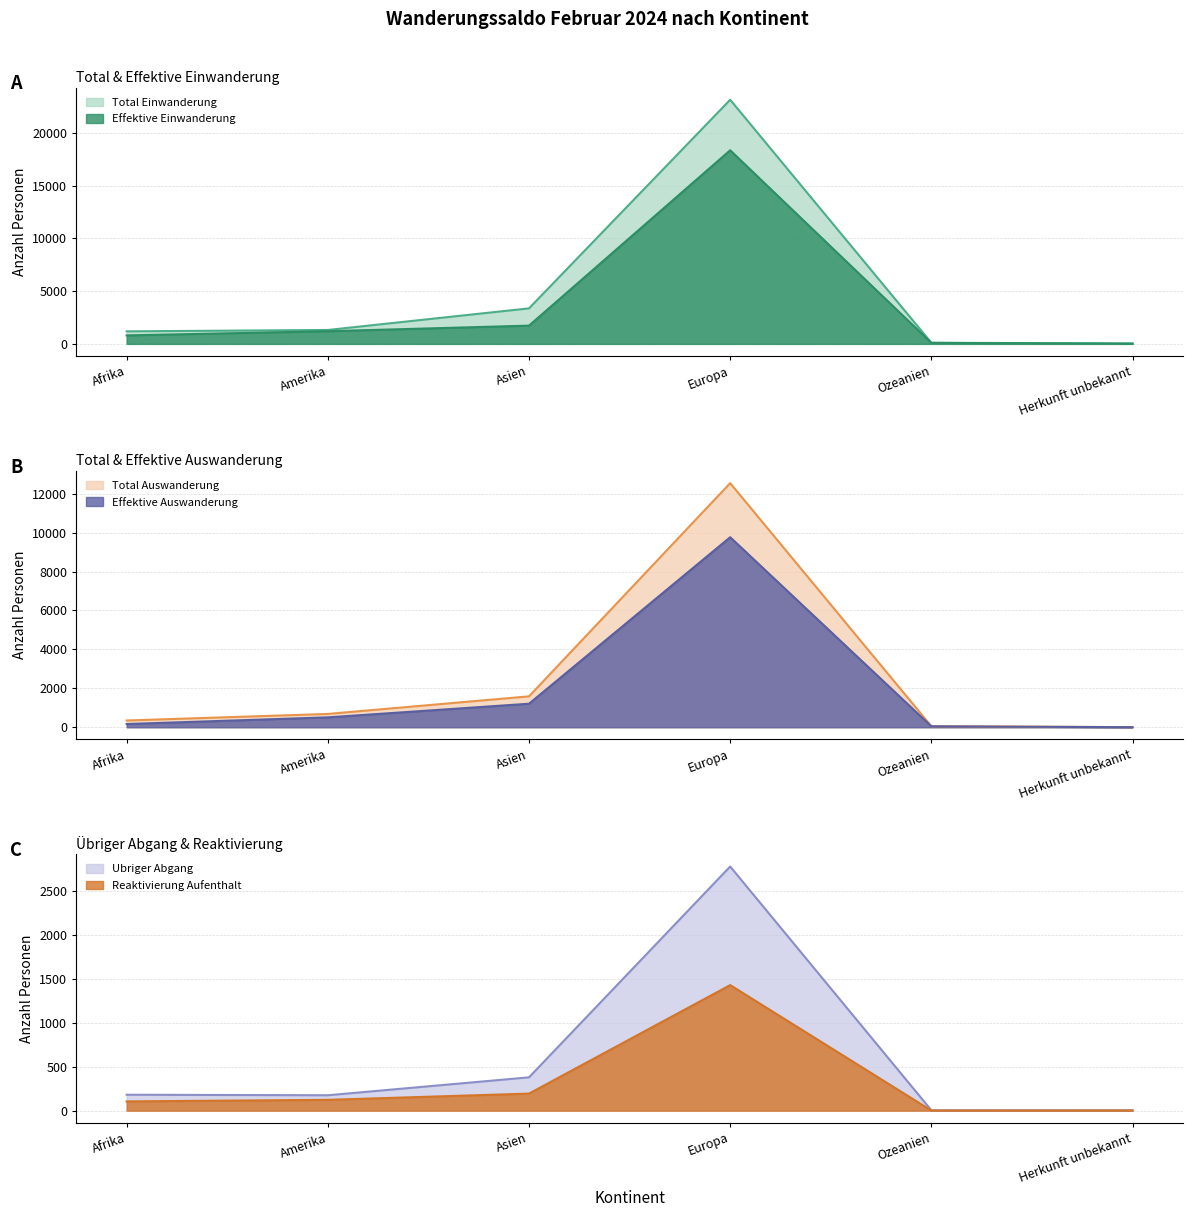

What is the difference between the second highest and second lowest values in the Reaktivierung Aufenthalt series?

192